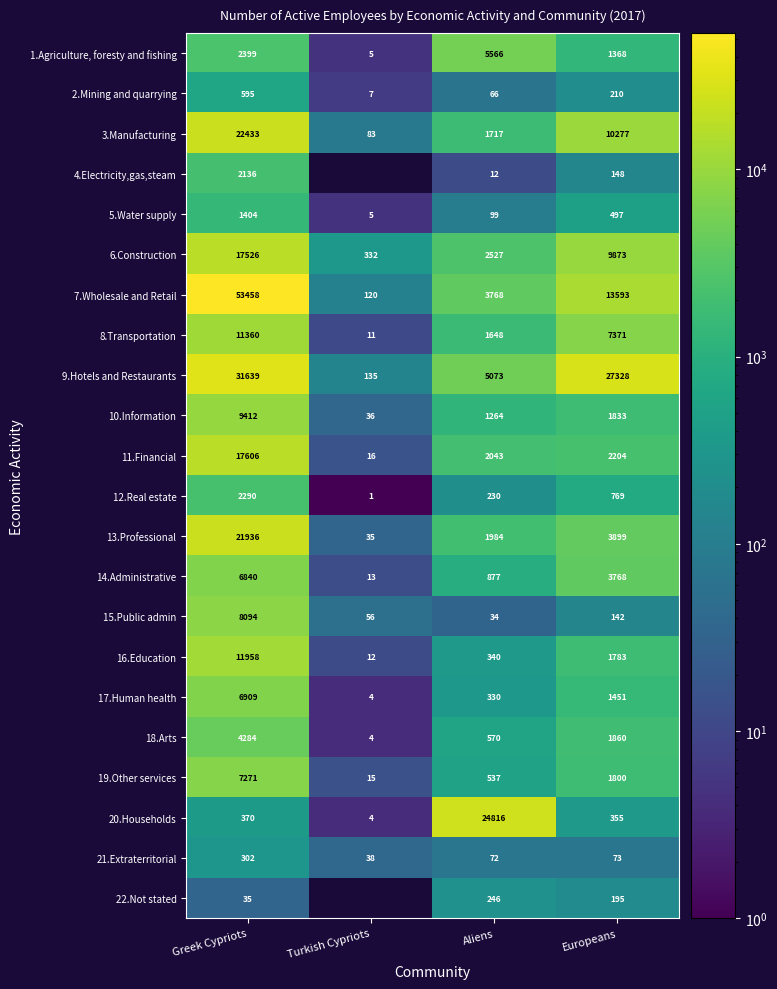

At which category is the sum across all series the highest?

Greek Cypriots